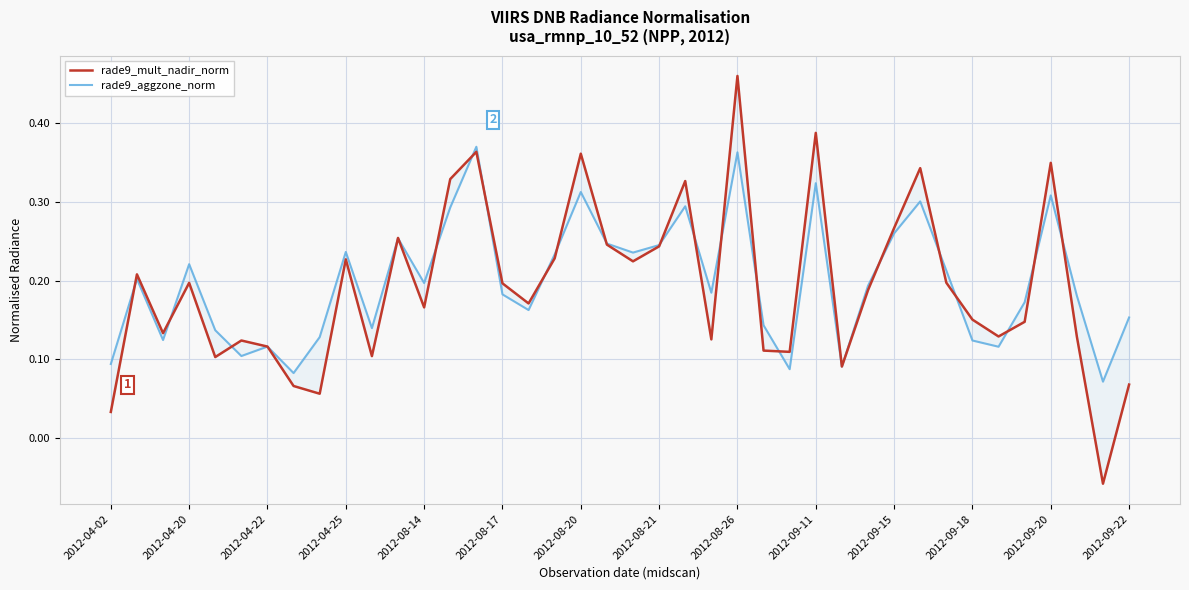

Where do rade9_mult_nadir_norm and rade9_aggzone_norm first cross each other?

2012-04-02 and 2012-04-20